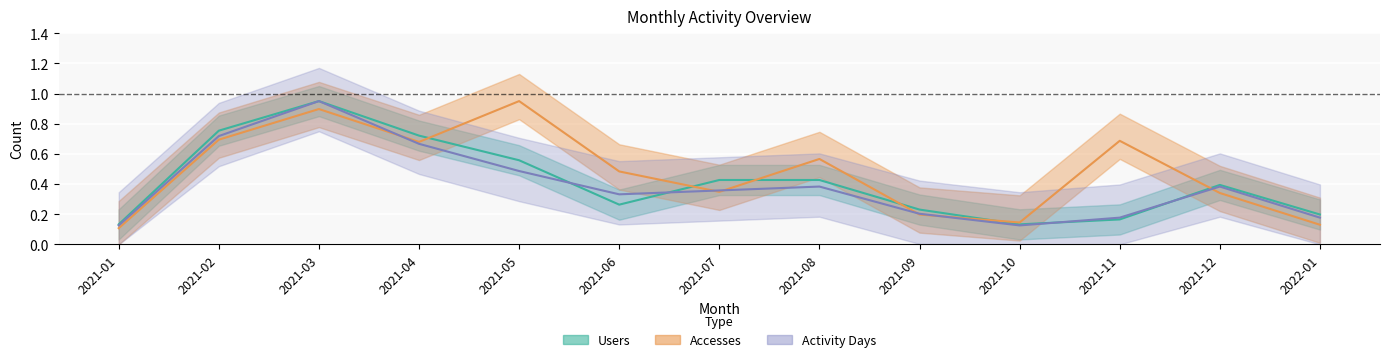

What is the highest value of the Accesses series?

0.9